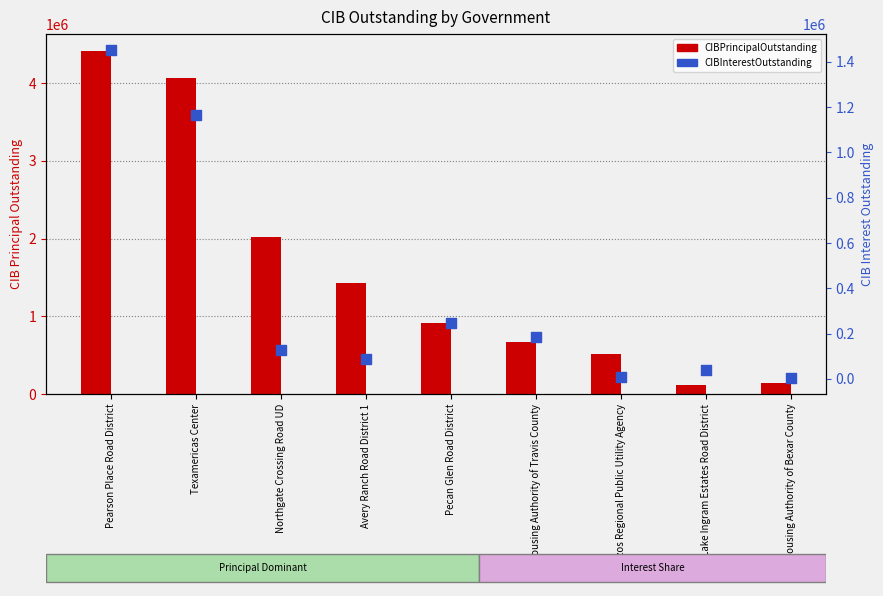

What is the total value across all series at Pecan Glen Road District?

1155505.0